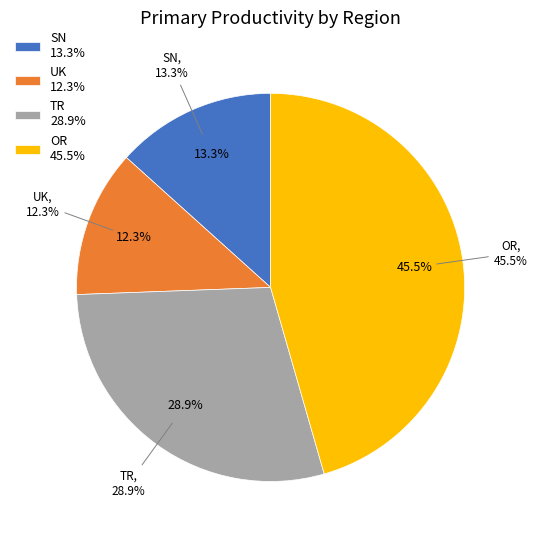

Count the number of slices in the pie.

4